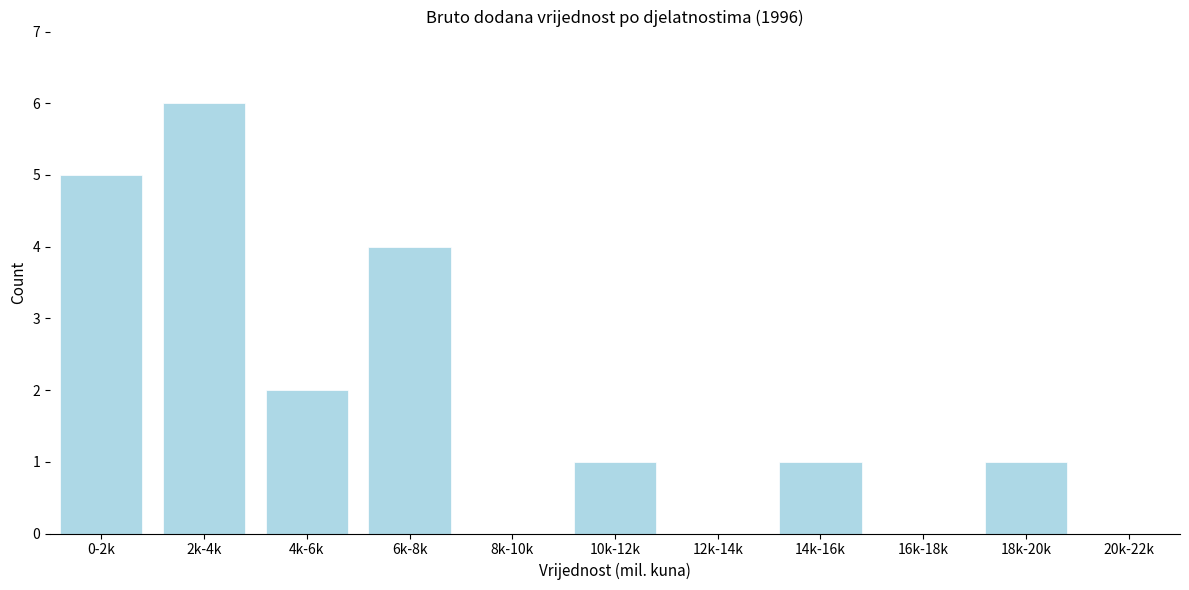

Reading left to right, extract all data points from this chart.

0-2k=5	2k-4k=6	4k-6k=2	6k-8k=4	8k-10k=0	10k-12k=1	12k-14k=0	14k-16k=1	16k-18k=0	18k-20k=1	20k-22k=0